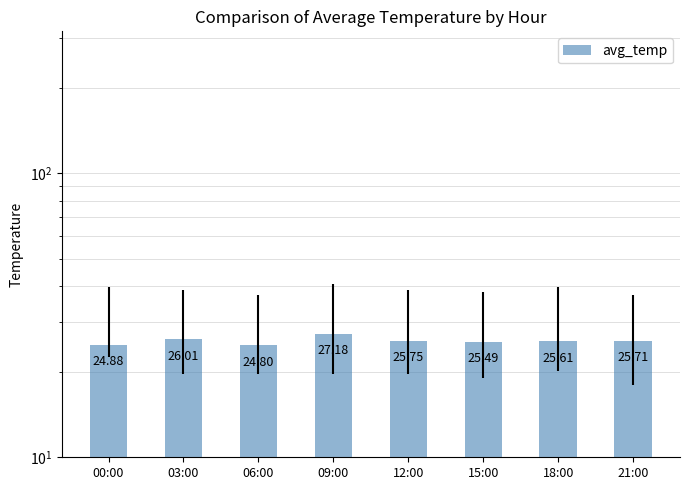

Rank the categories by value from highest to lowest.

09:00, 03:00, 12:00, 21:00, 18:00, 15:00, 00:00, 06:00